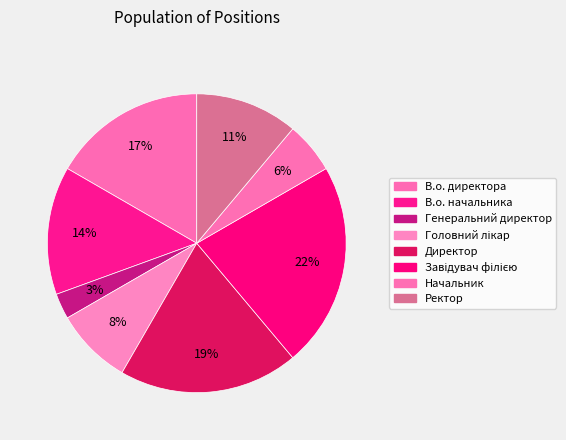

Does Генеральний директор account for over 50% of the chart?

No